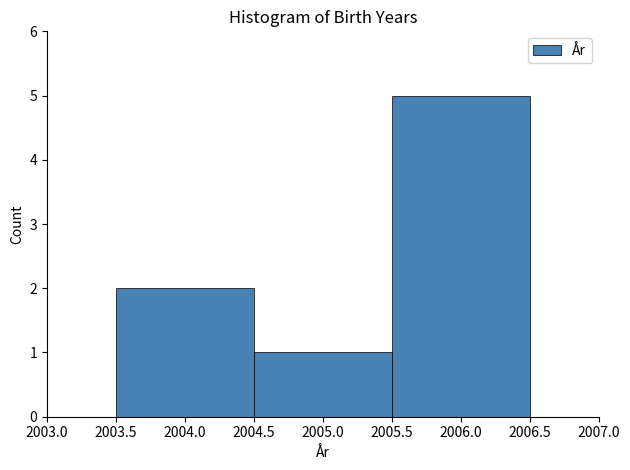

Over which range of the x-axis is the bar tallest?

2005.5 to 2006.5